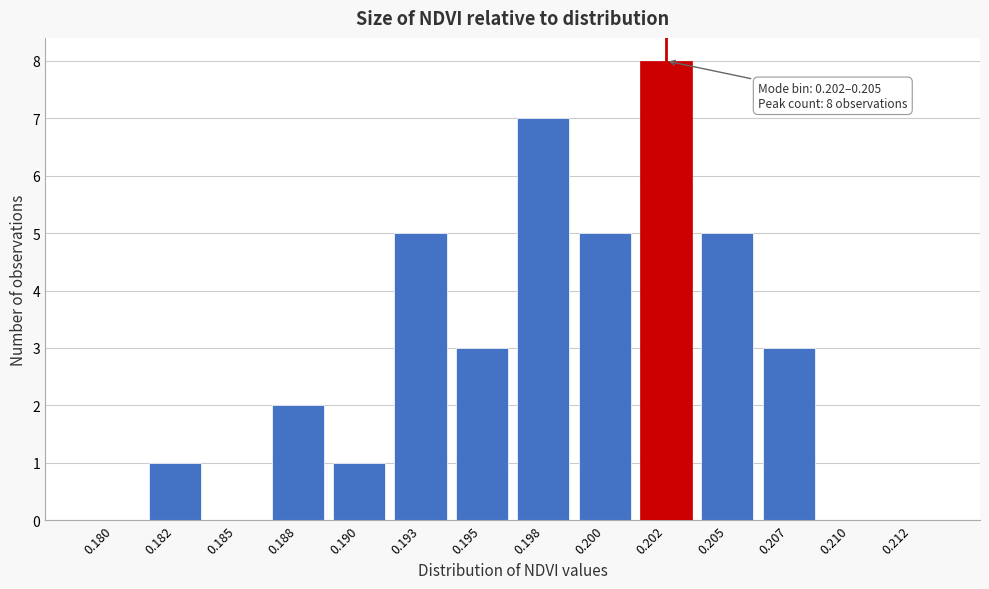

Reading left to right, extract all data points from this chart.

0.180=0	0.182=1	0.185=0	0.188=2	0.190=1	0.193=5	0.195=3	0.198=7	0.200=5	0.202=8	0.205=5	0.207=3	0.210=0	0.212=0